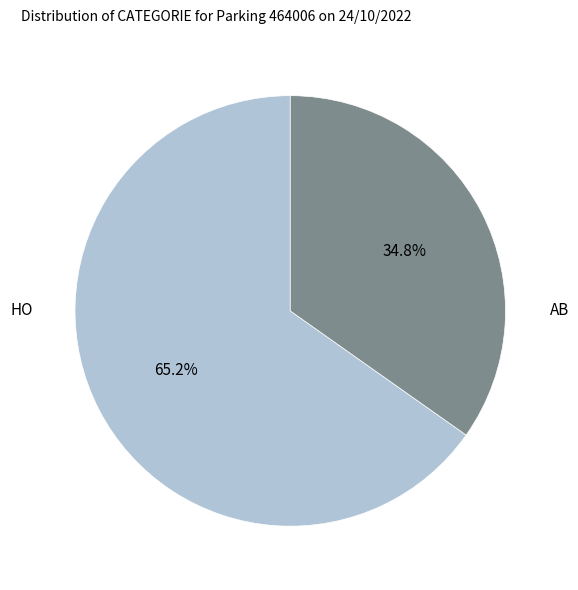

Does any single category account for the majority?

Yes